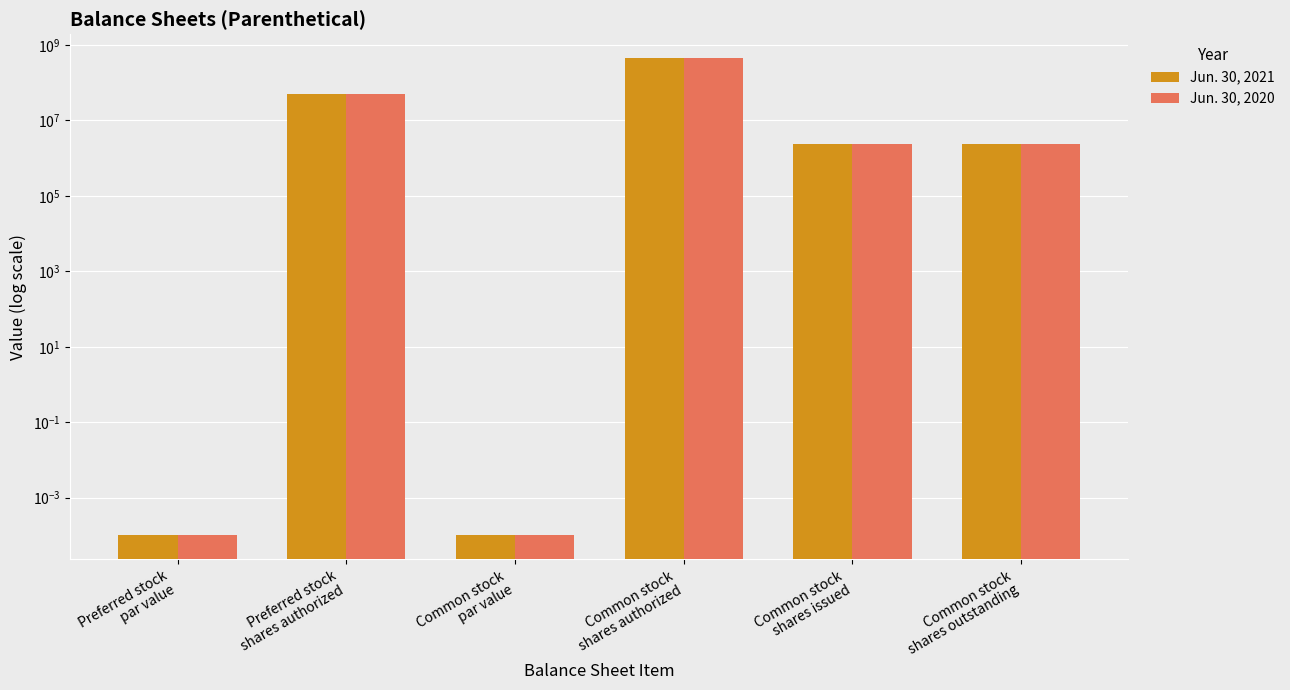

What is the total value across all series at Common stock
shares issued?

4761904.0